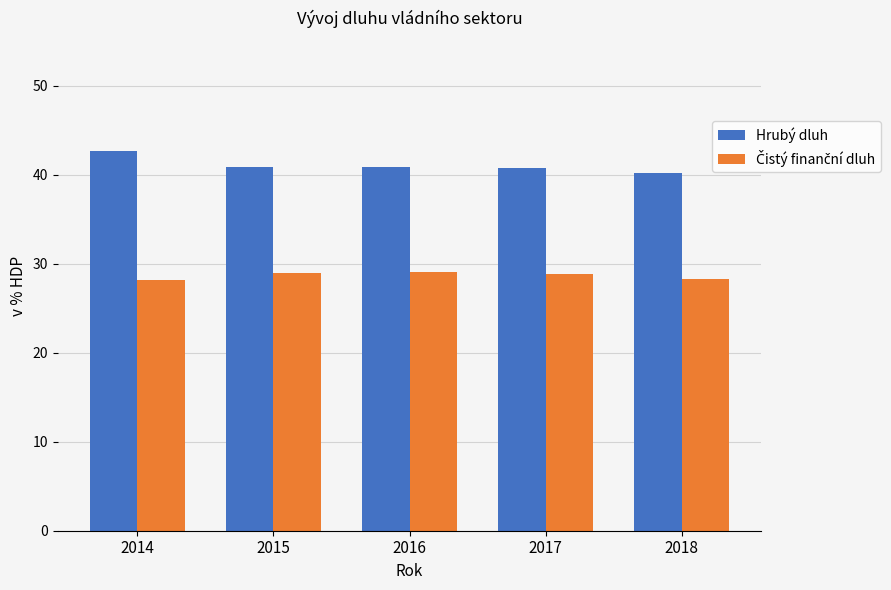

At how many categories does at least one series exceed 39?

5